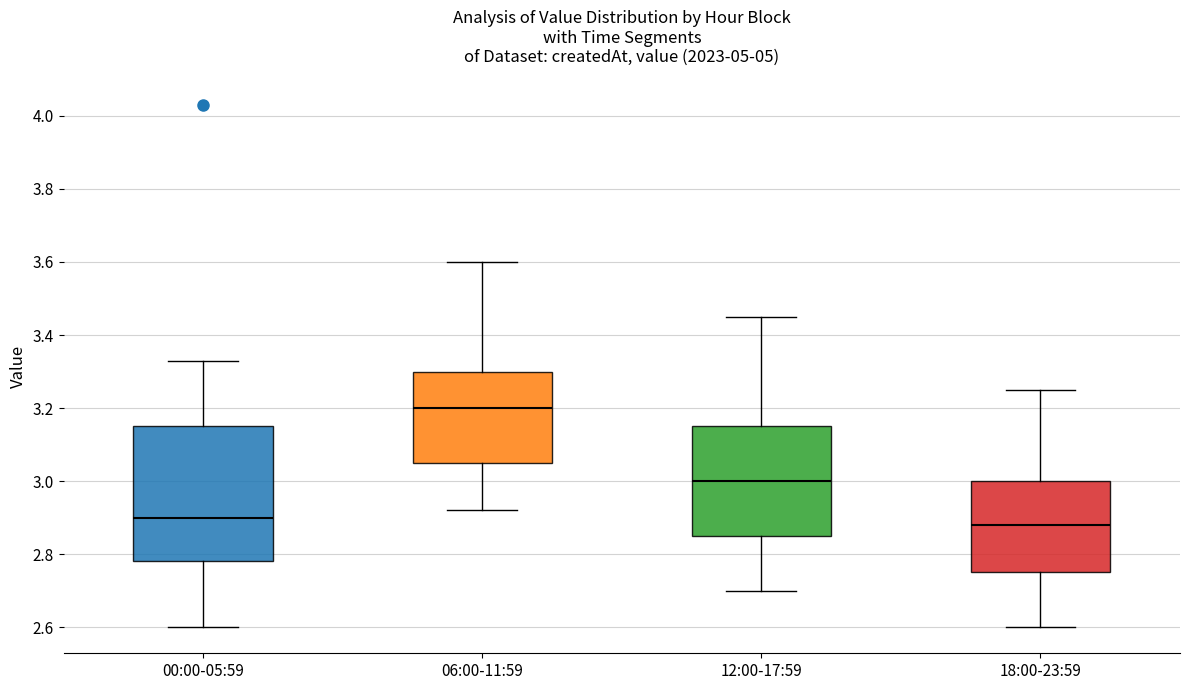

Reading left to right, transcribe this box plot: for each box, give where its median line is, the range the box spans, and where its two whiskers end, as read against the y-axis. The values are not printed on the chart, so give them approximately, as read against the axis.

00:00-05:59: median 2.90, box 2.78 to 3.16, whiskers 2.60 to 3.34
06:00-11:59: median 3.20, box 3.06 to 3.30, whiskers 2.92 to 3.60
12:00-17:59: median 3.00, box 2.86 to 3.16, whiskers 2.70 to 3.46
18:00-23:59: median 2.88, box 2.76 to 3.00, whiskers 2.60 to 3.26